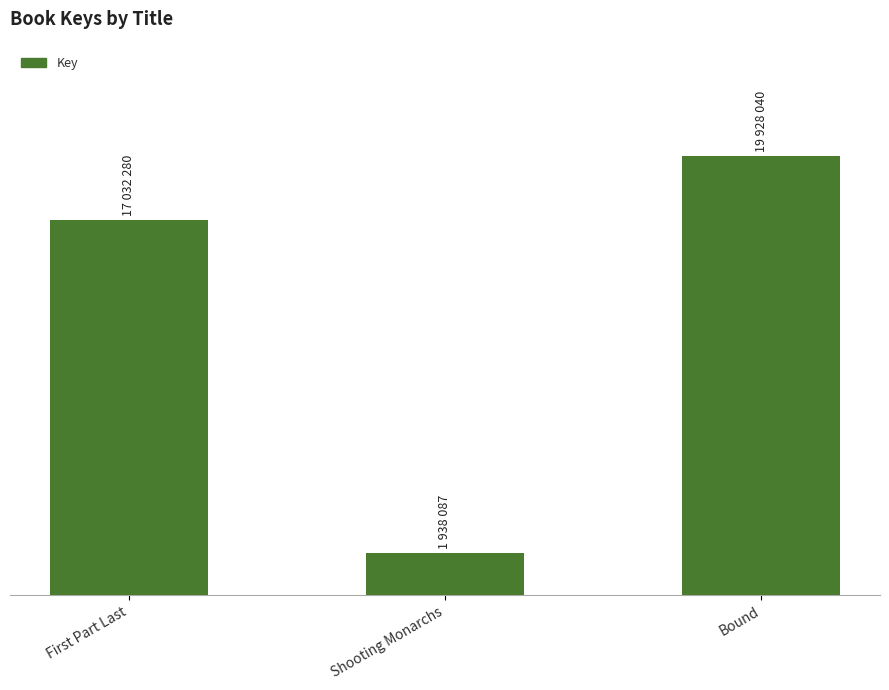

Between Shooting Monarchs and Bound, which is larger?

Bound